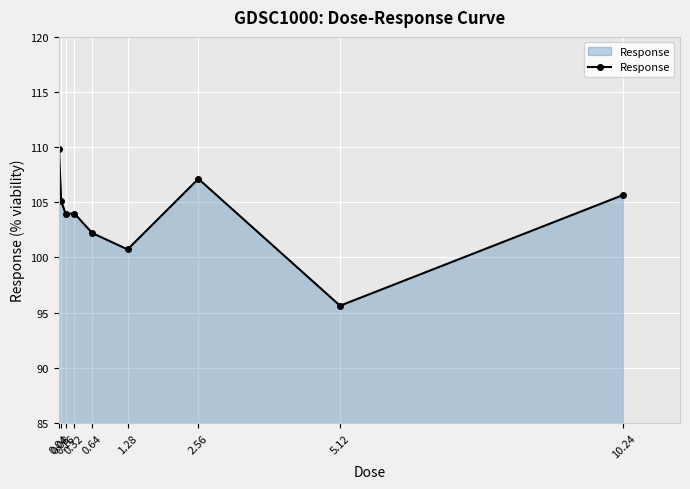

What is the smallest value displayed?

95.6